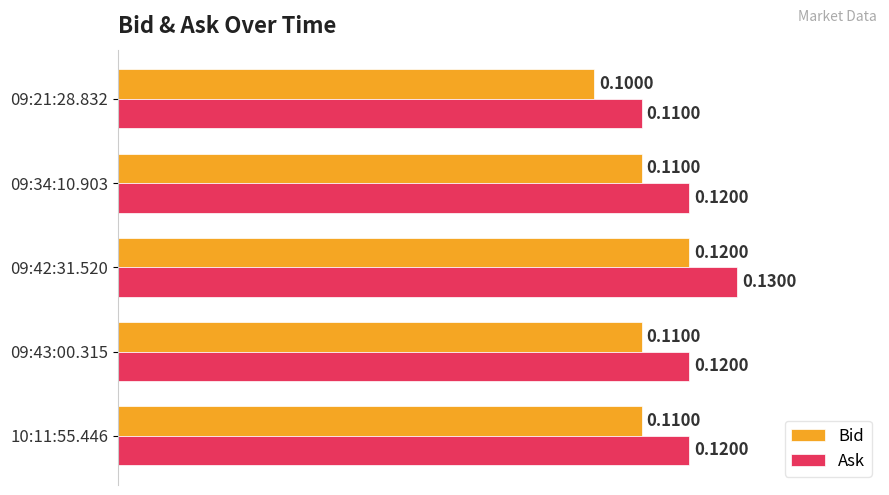

What is the sum of all Bid values?

0.6